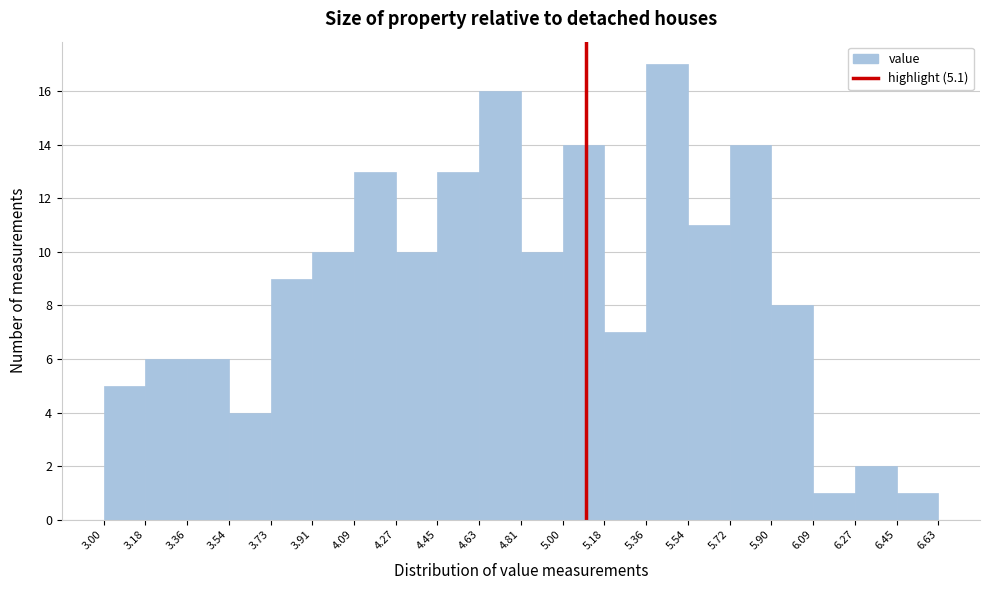

What is the height of the bar covering 5.72 to 5.90 on the x-axis? The values are not printed on the chart, so give them approximately, as read against the axis.

14